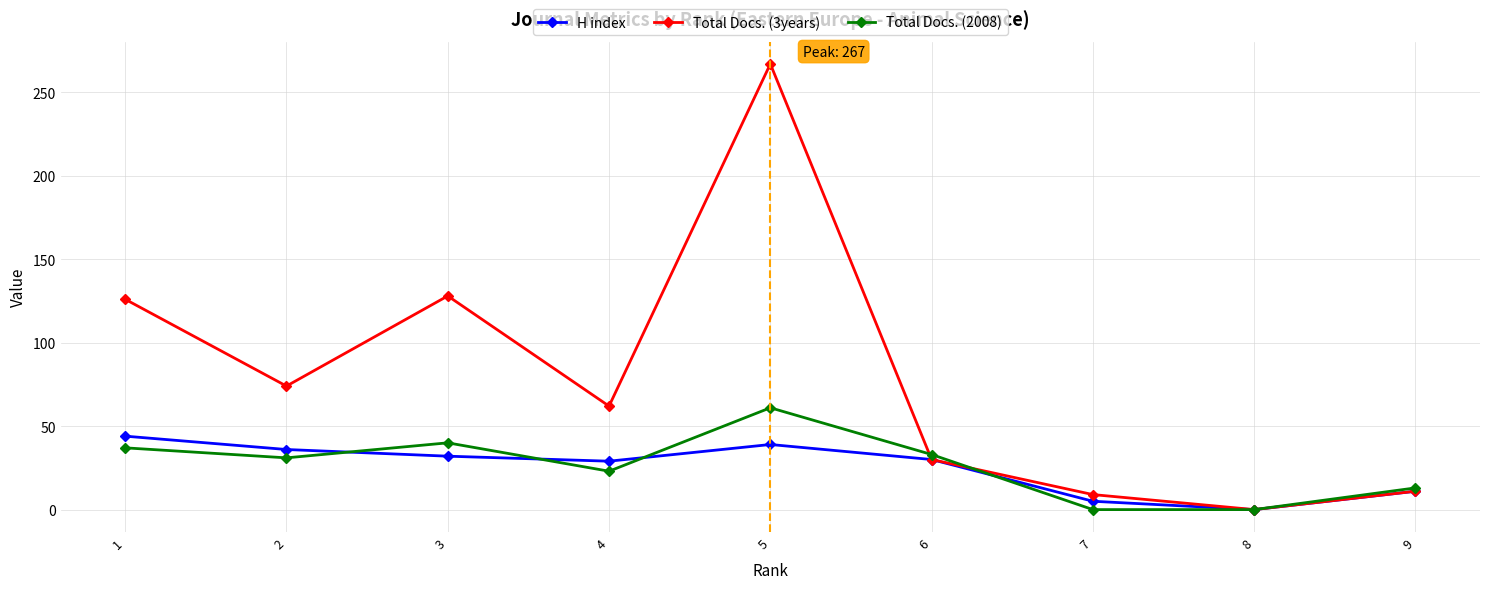

Which series has the largest range (max minus min)?

Total Docs. (3years)